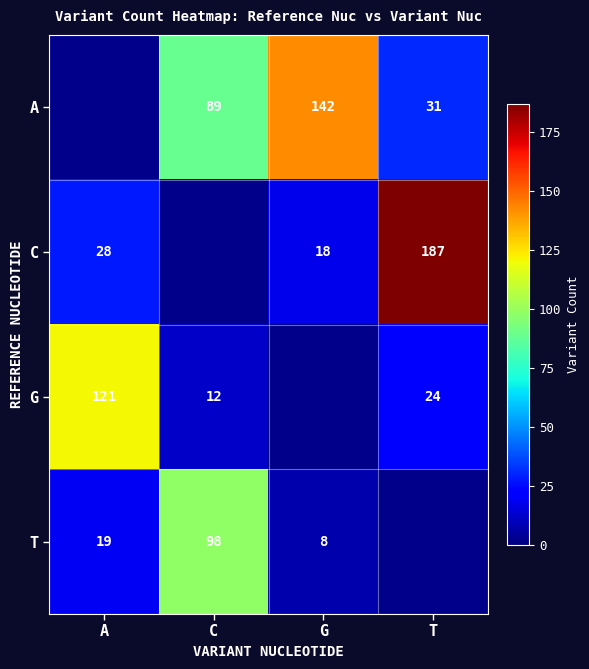

True or false: T has a value of 11 at G.

False